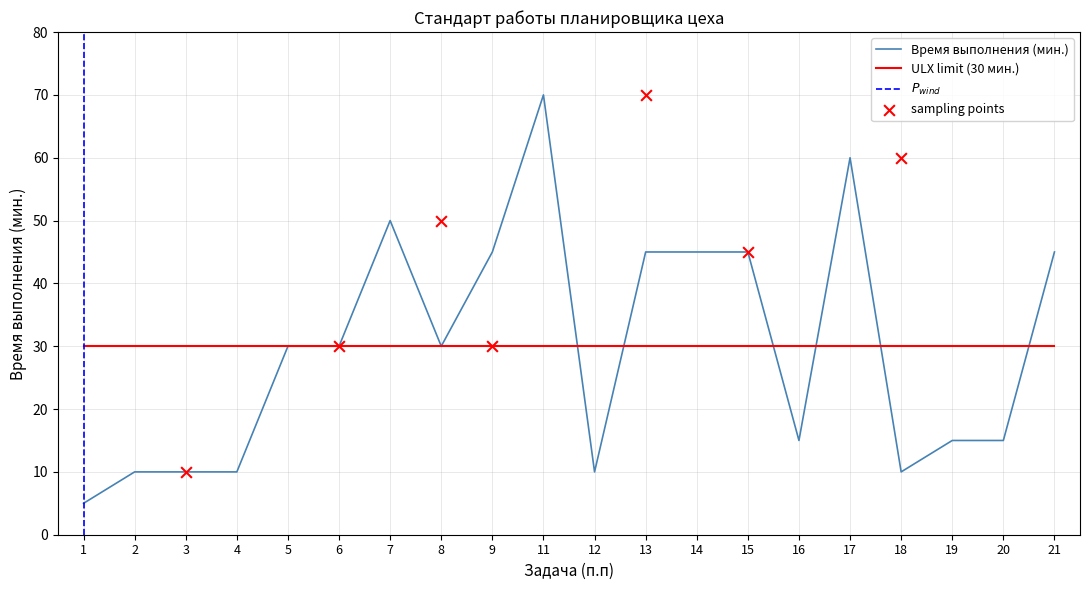

Approximately how many times larger is the value at 2 compared to 13?

0.2